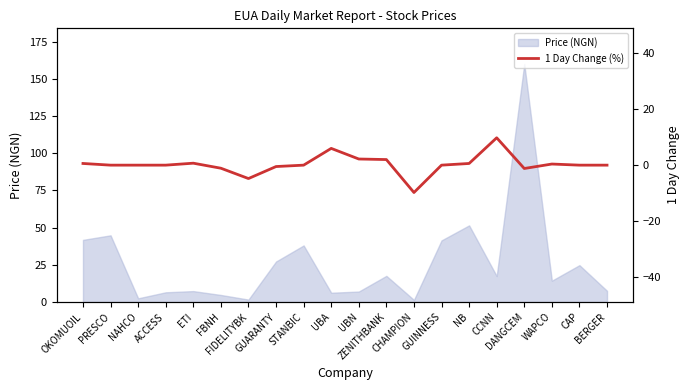

What position from the left is FBNH?

6